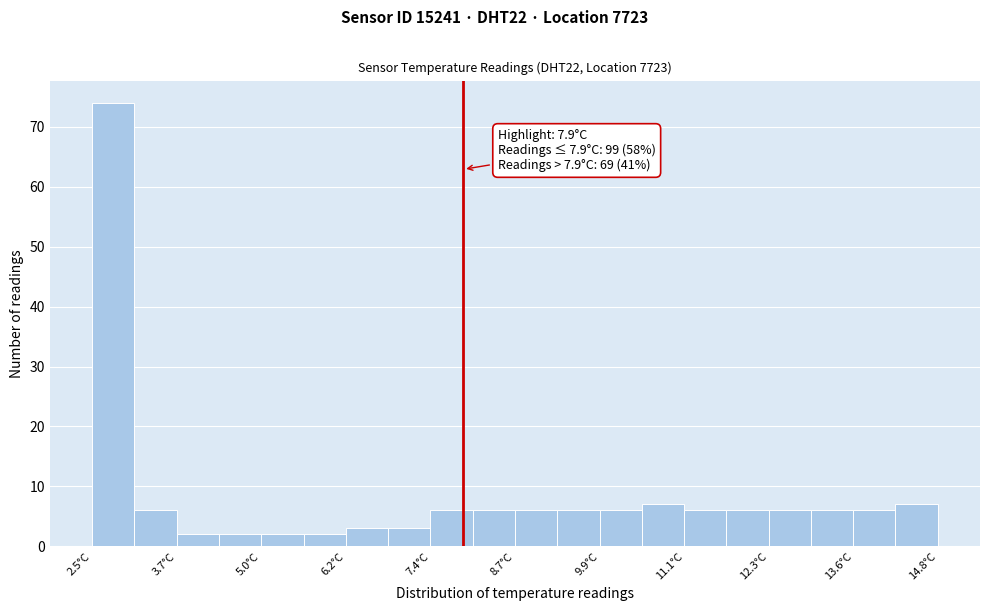

Read against the x-axis, roughly where is the centre of the tallest bar?

2.8